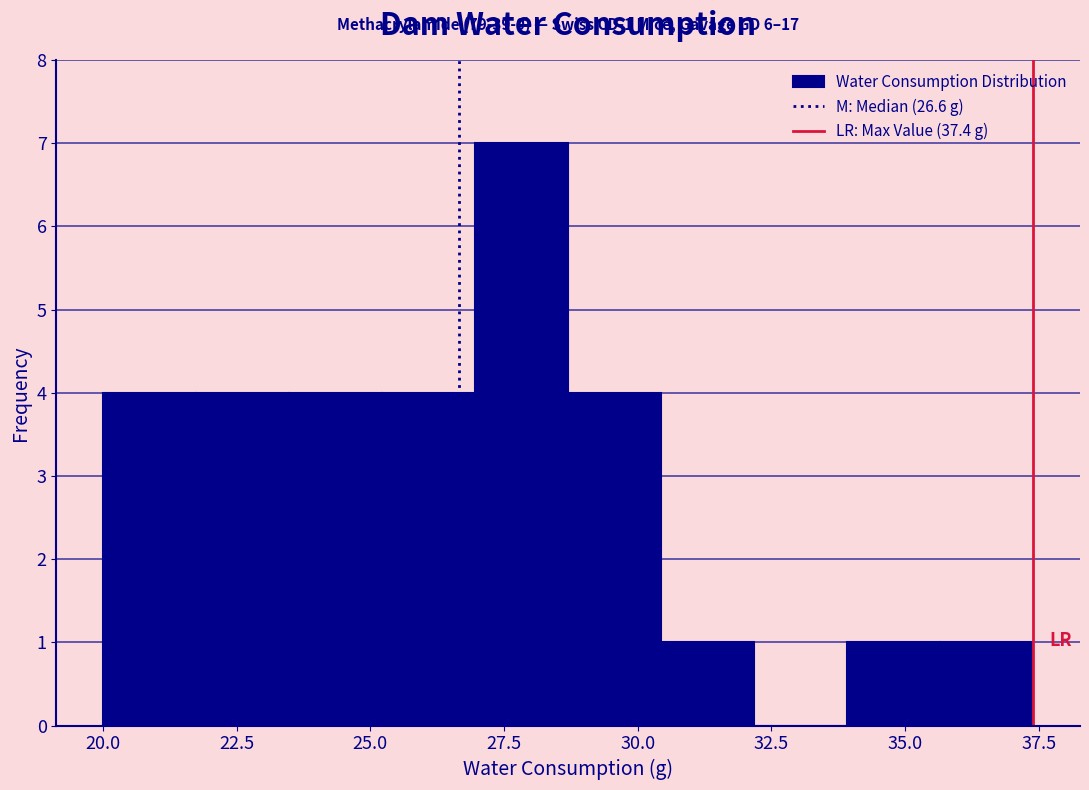

Around what value on the x-axis is the tallest bar? Give the approximate position of its centre, as read against the axis.

28.0